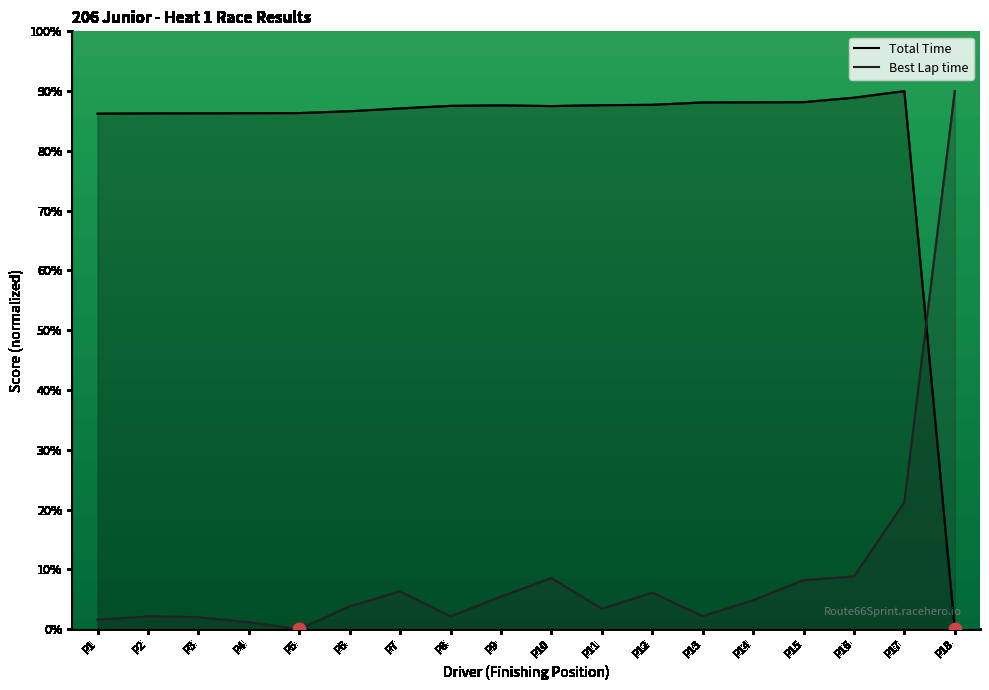

Which series has the largest total across all categories?

Total Time